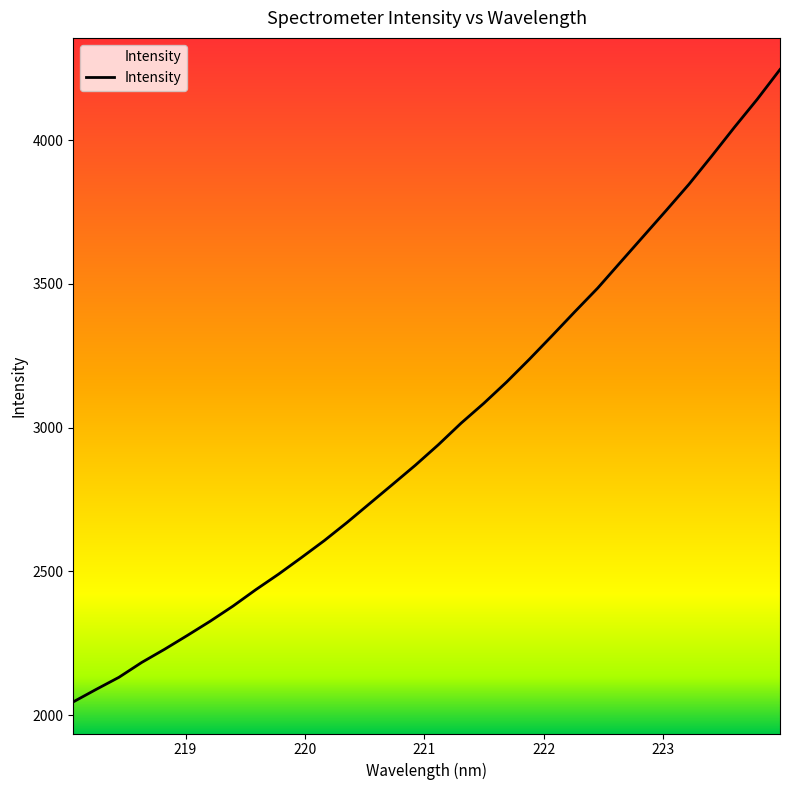

Between 222 and 223, which is larger?

223